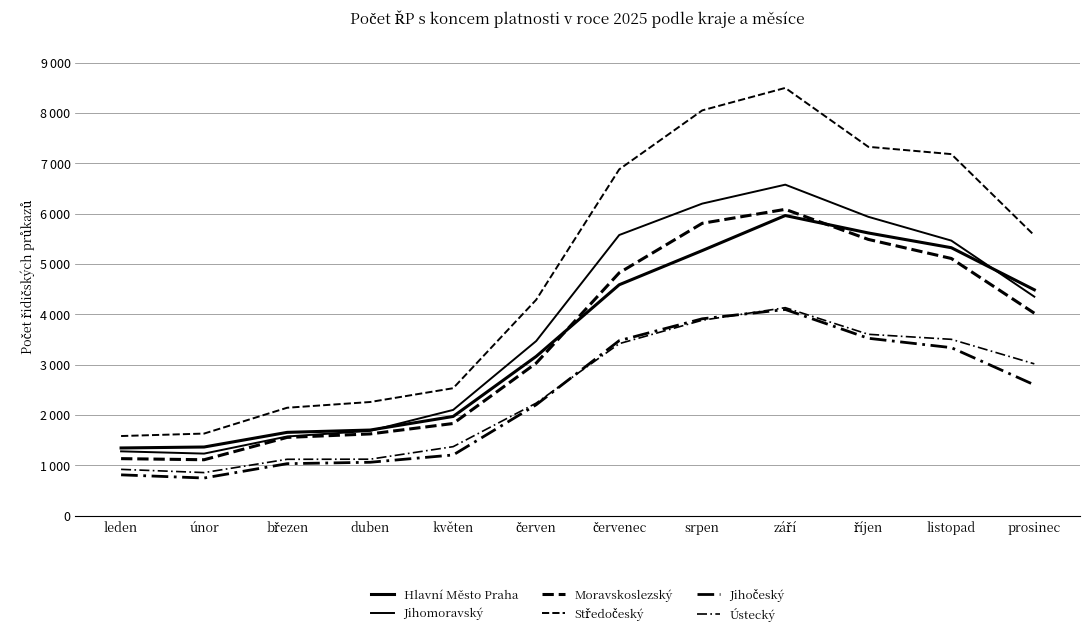

Between červen and leden, which is larger?

červen